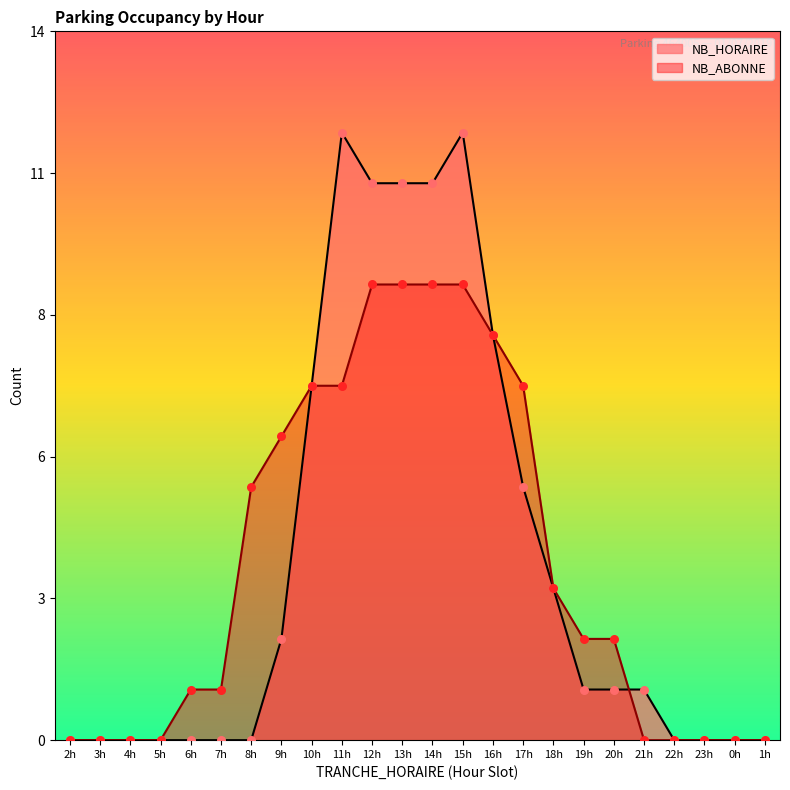

At which category is the sum across all series the highest?

15h